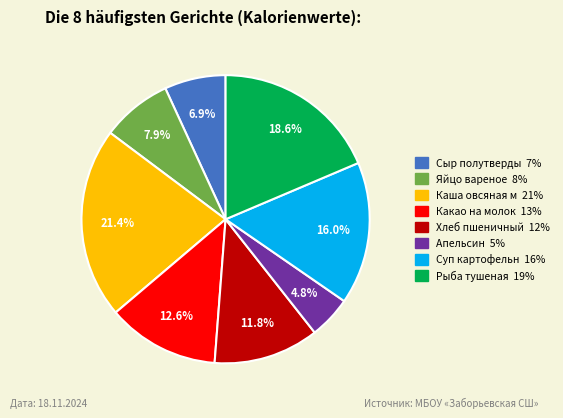

Is there a majority slice in this chart?

No